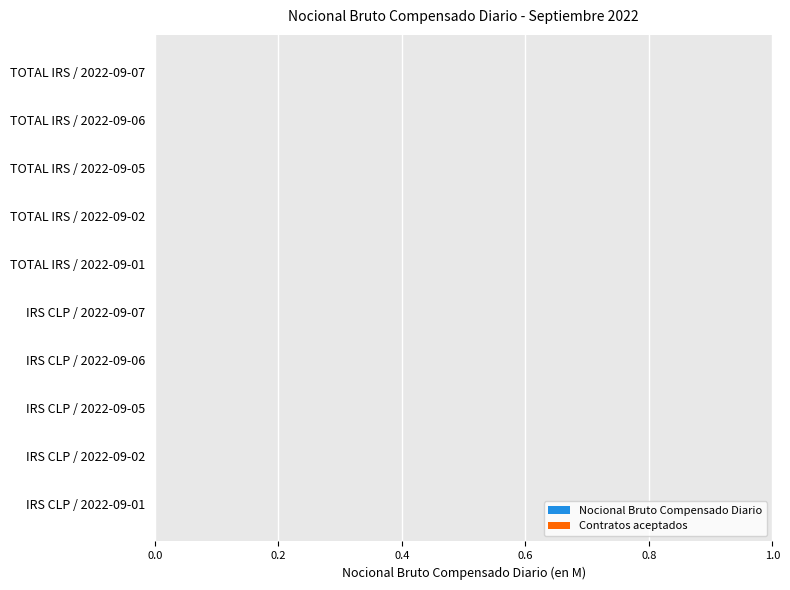

How many distinct data groups are displayed?

2